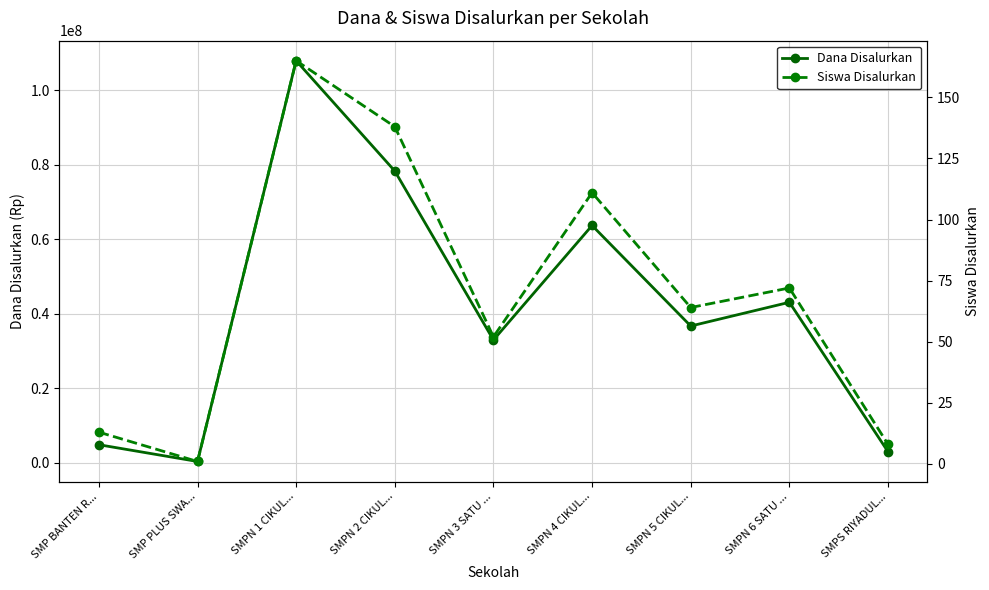

What is the difference between the second highest and minimum values in the Siswa Disalurkan series?

137